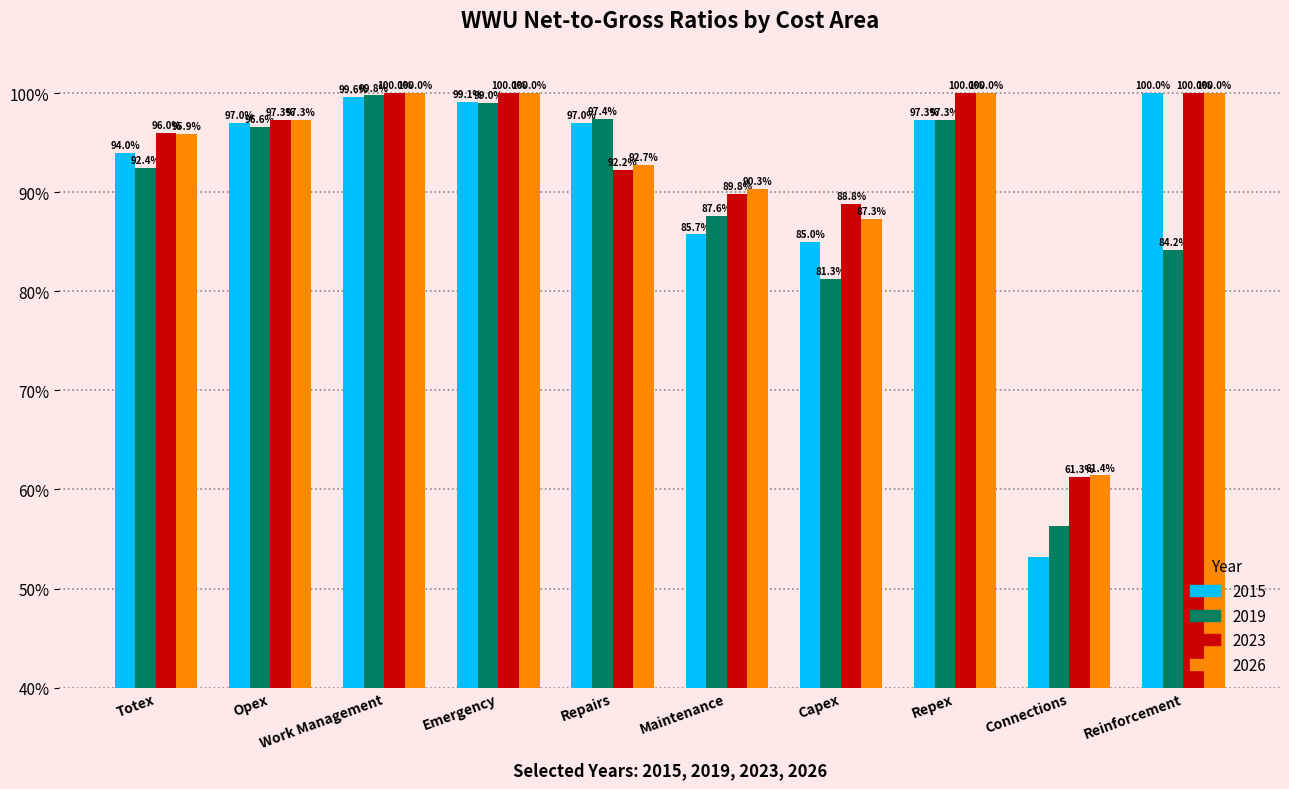

Reading left to right, transcribe all the data shown in this chart.

2015: 94.0	97.0	99.6	99.1	97.0	85.7	85.0	97.3	53.1	100.0
2019: 92.4	96.6	99.8	99.0	97.4	87.6	81.3	97.3	56.3	84.2
2023: 96.0	97.3	100.0	100.0	92.2	89.8	88.8	100.0	61.3	100.0
2026: 95.9	97.3	100.0	100.0	92.7	90.3	87.3	100.0	61.4	100.0